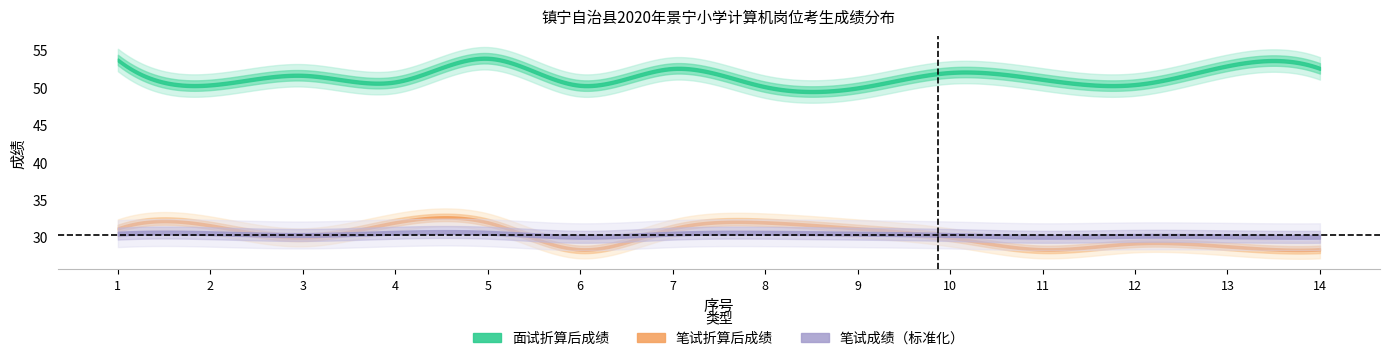

What is the difference between the 面试折算后成绩 values at 2 and 7?

2.2